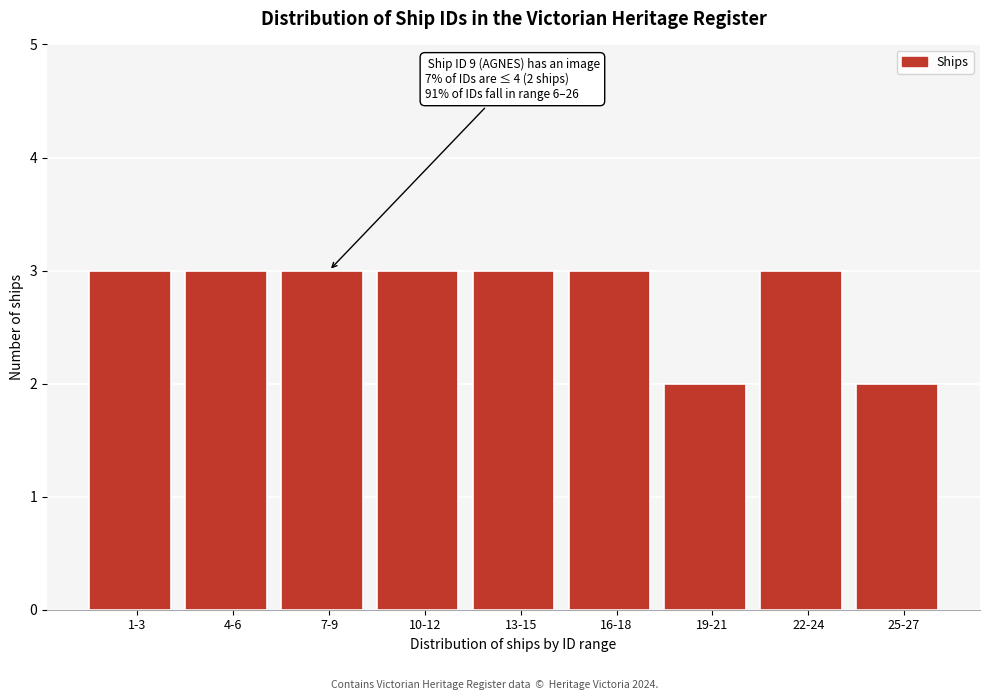

Reading left to right, what are all the values shown in this chart?

1-3=3	4-6=3	7-9=3	10-12=3	13-15=3	16-18=3	19-21=2	22-24=3	25-27=2